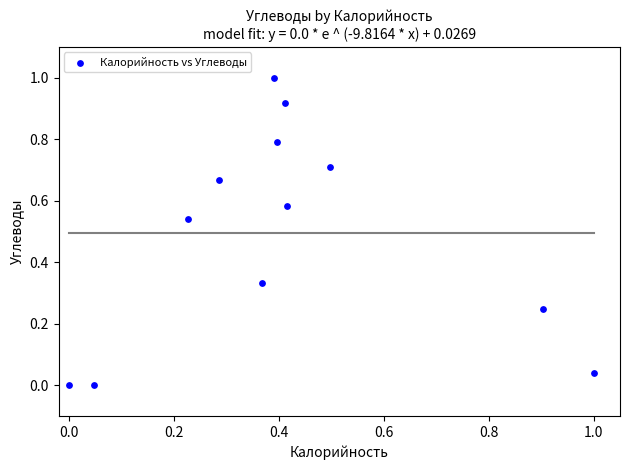

What is the range of Y values (max minus min)?

1.0